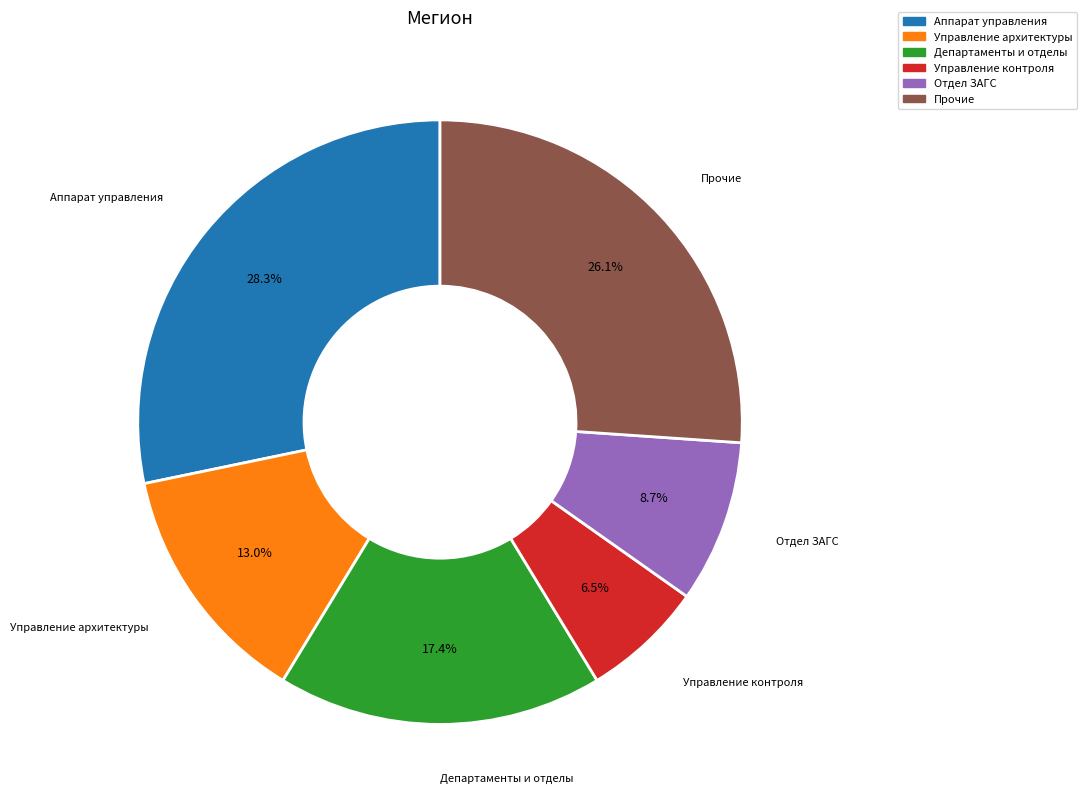

Does any single category account for the majority?

No